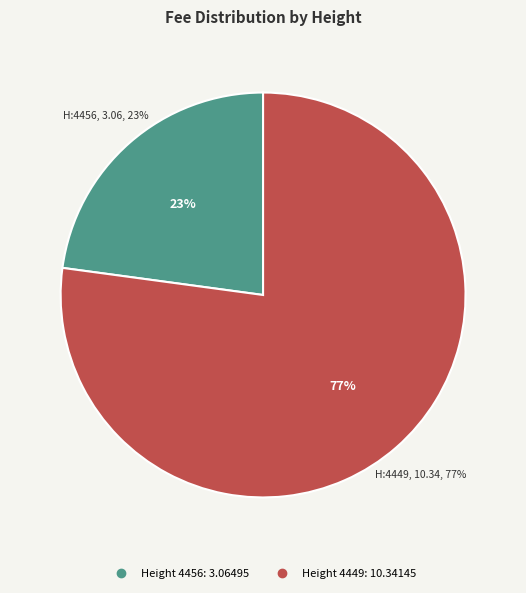

To the nearest percent, what percentage of the pie is 4449?

77%